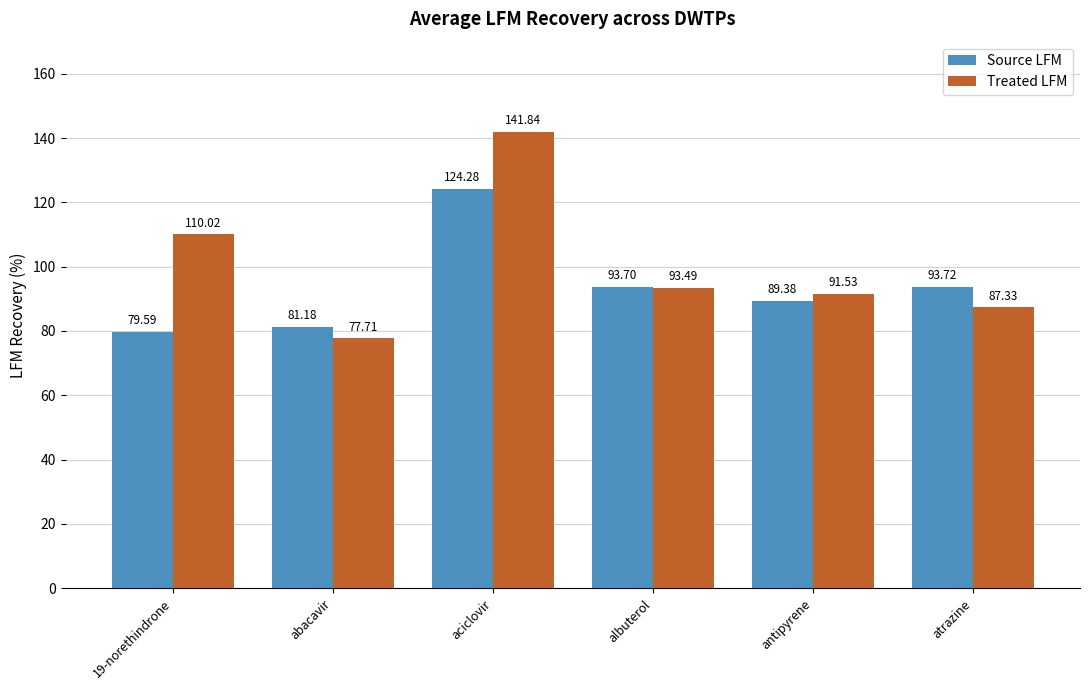

Count the number of data series in this chart.

2